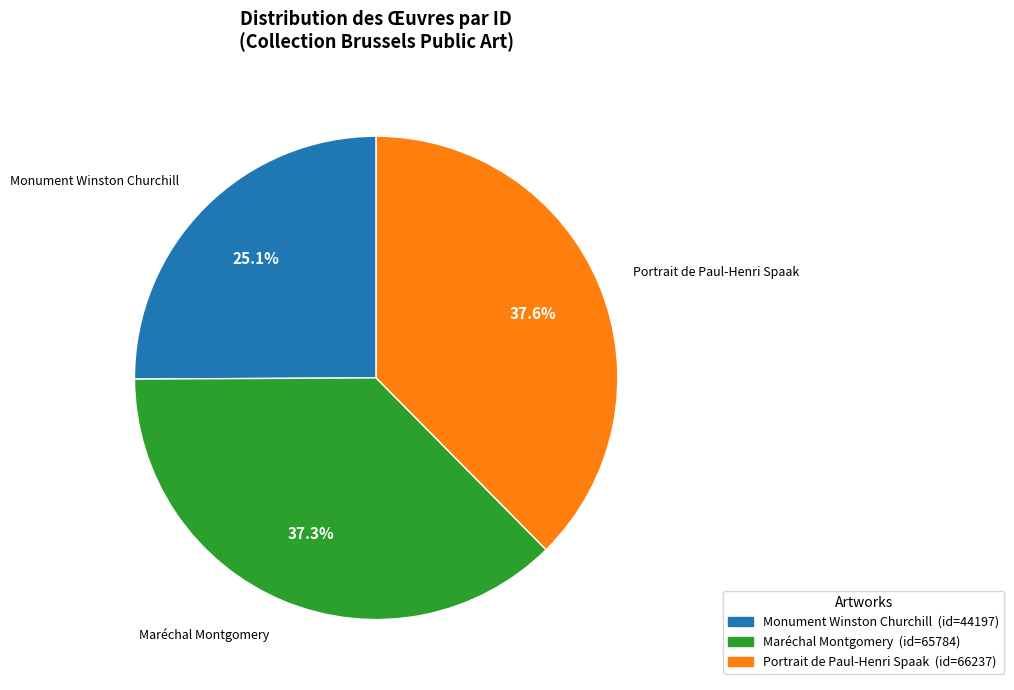

Which has a higher value, Monument Winston Churchill or Maréchal Montgomery?

Maréchal Montgomery